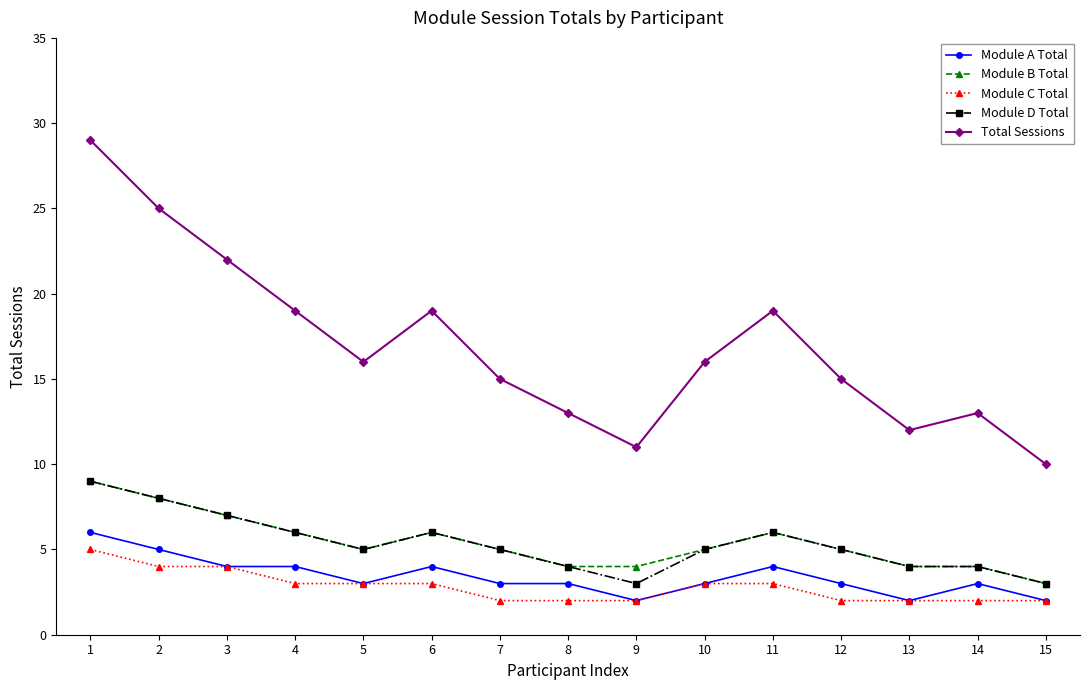

How many Module B Total values are between 4 and 6?

11